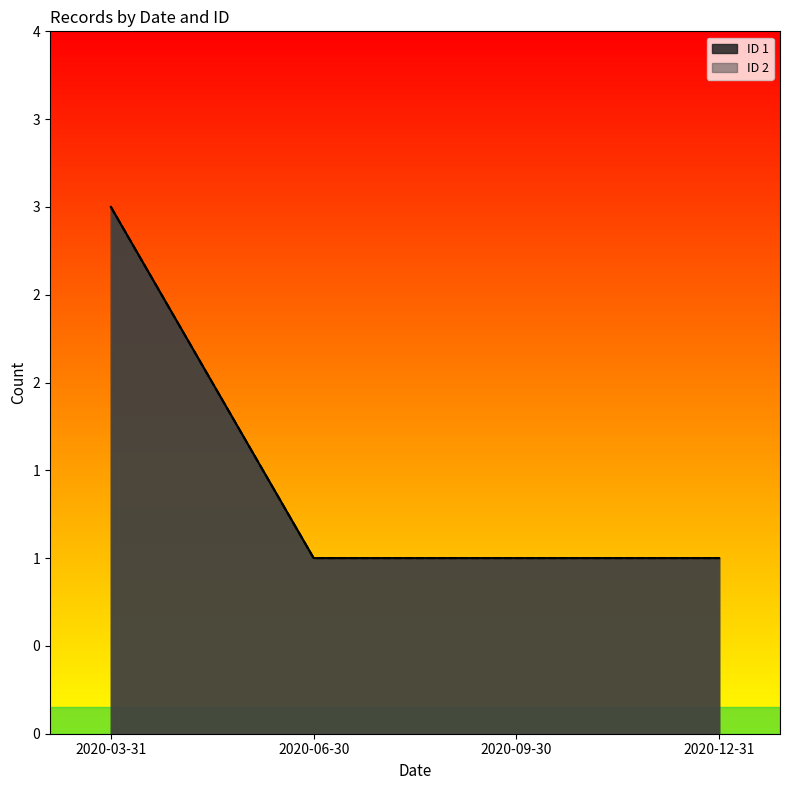

What is the maximum value shown in the chart?

2